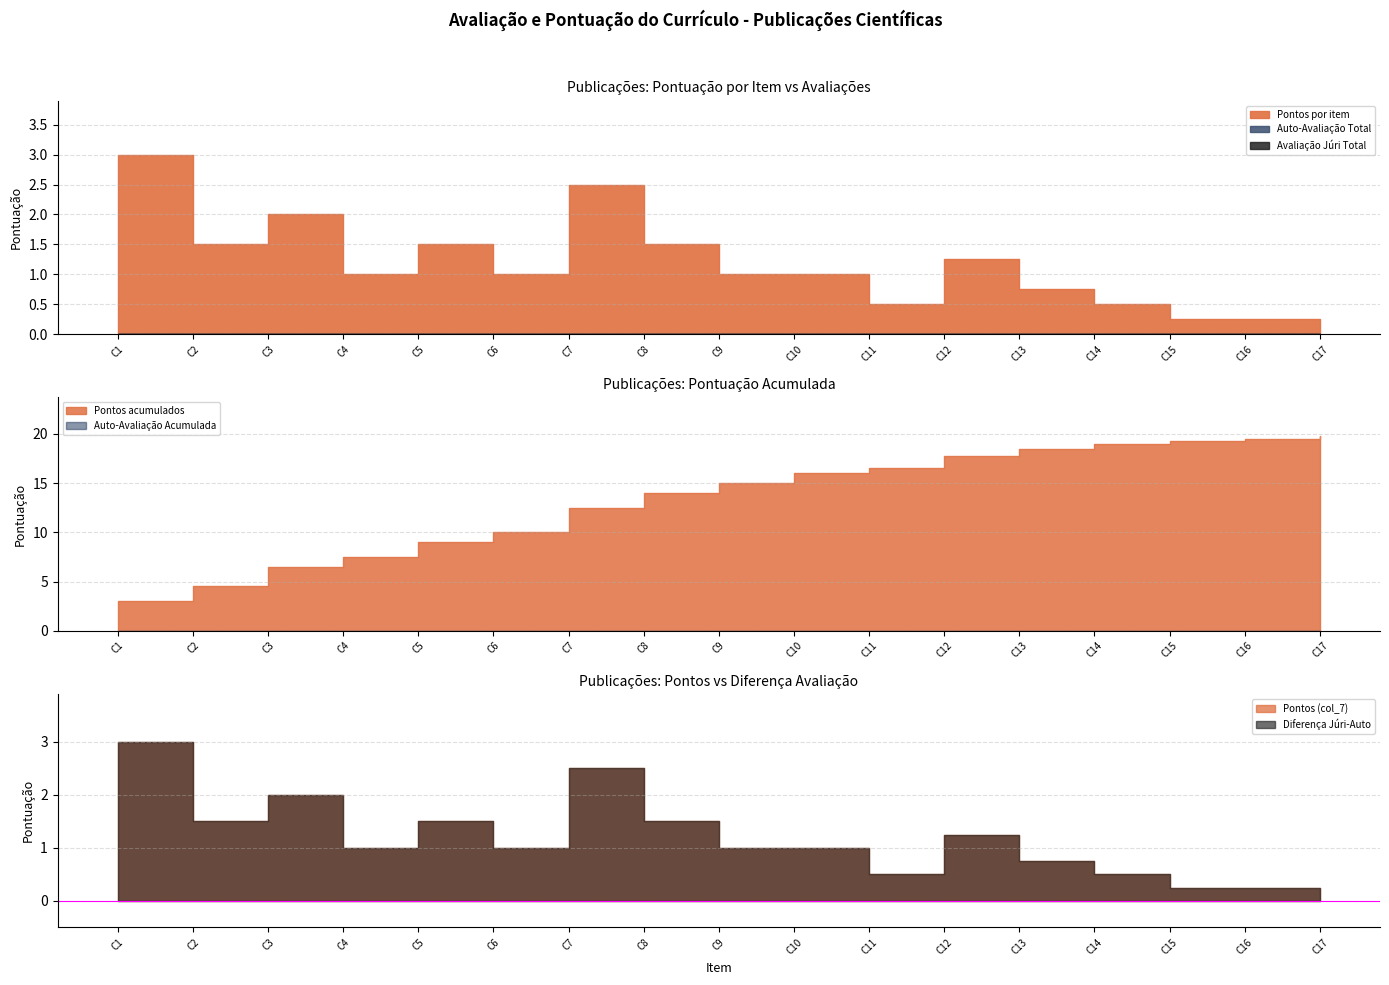

True or false: Auto-Avaliação Total (col_9) and Pontos (col_7) intersect in this chart.

False